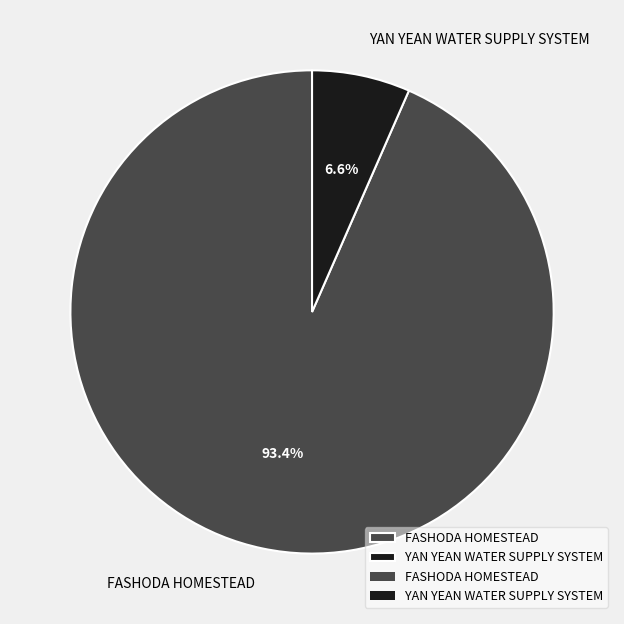

Which slice represents more than half of the pie?

FASHODA HOMESTEAD